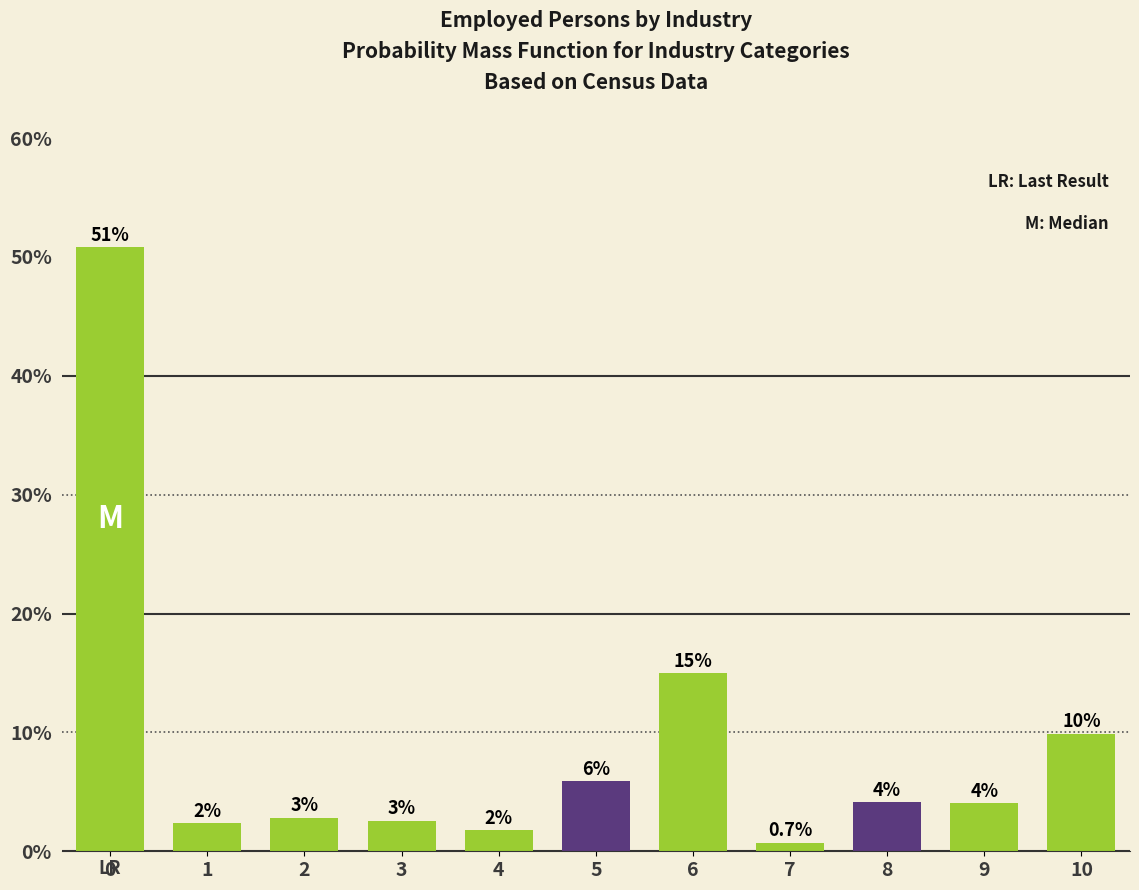

Does the chart contain any negative values?

No